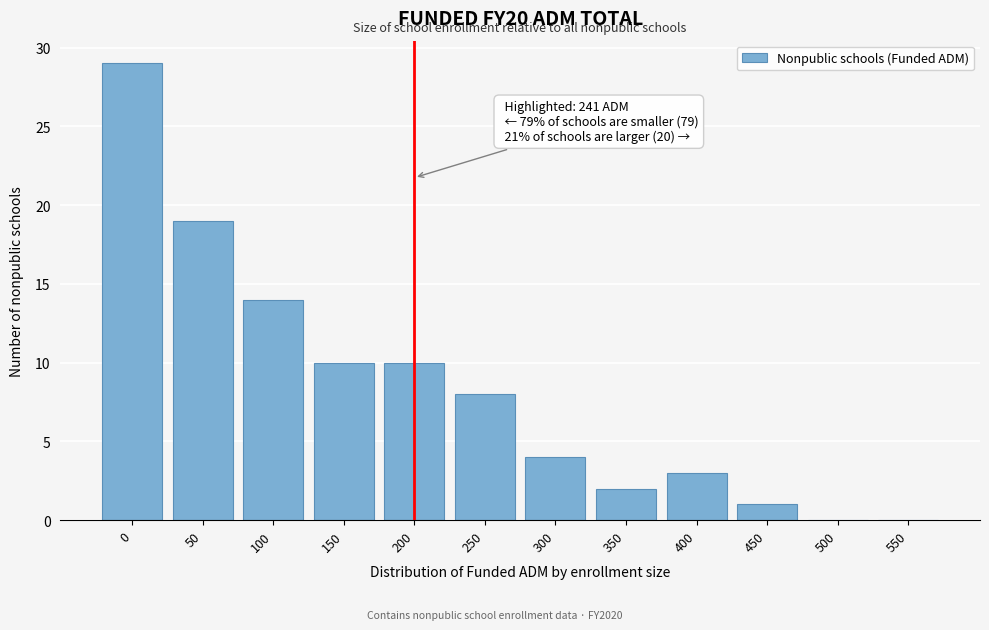

Reading right to left, transcribe all the data shown in this chart.

550=0	500=0	450=1	400=3	350=2	300=4	250=8	200=10	150=10	100=14	50=19	0=29